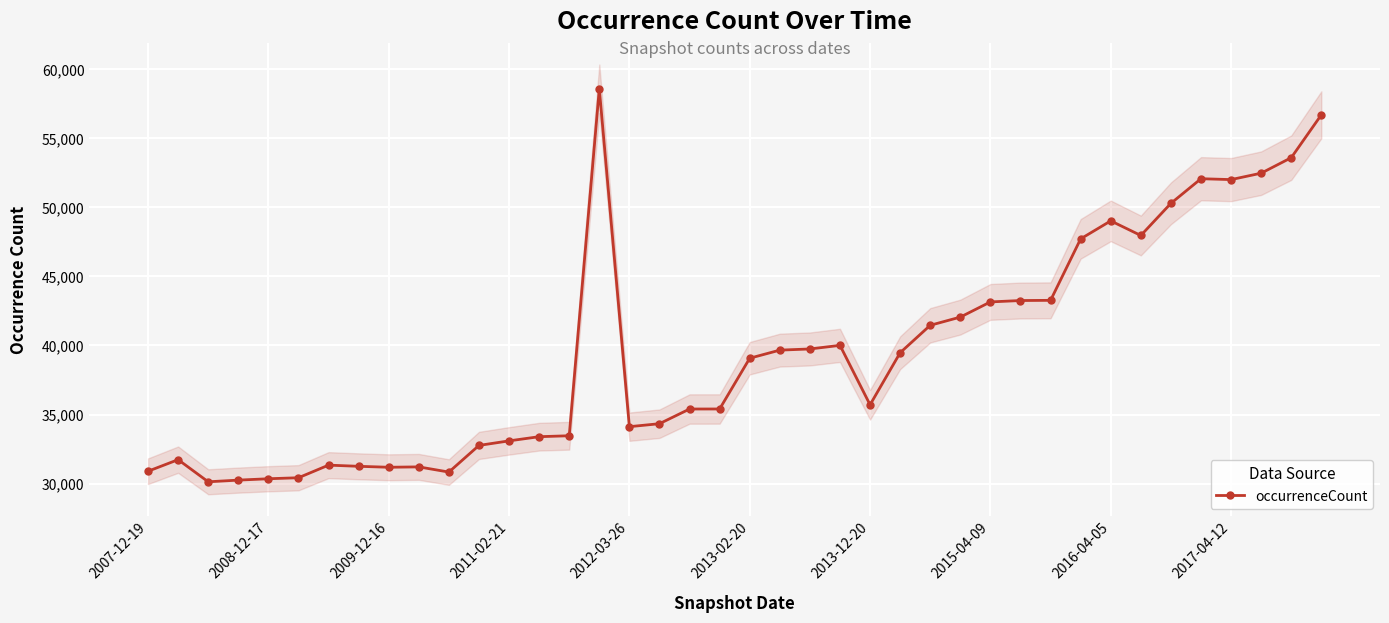

What is the minimum value shown in the chart?

30143